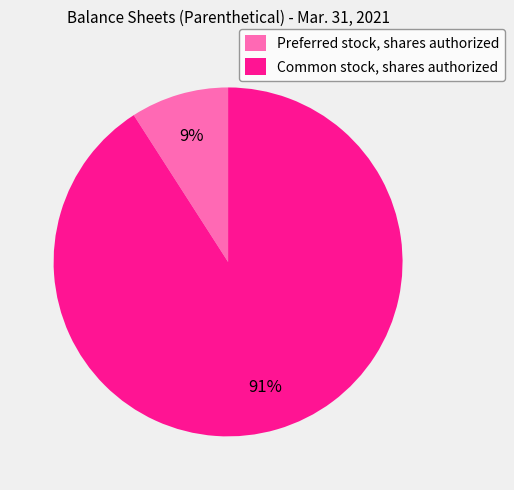

Which slice is the smallest?

Preferred stock, shares authorized